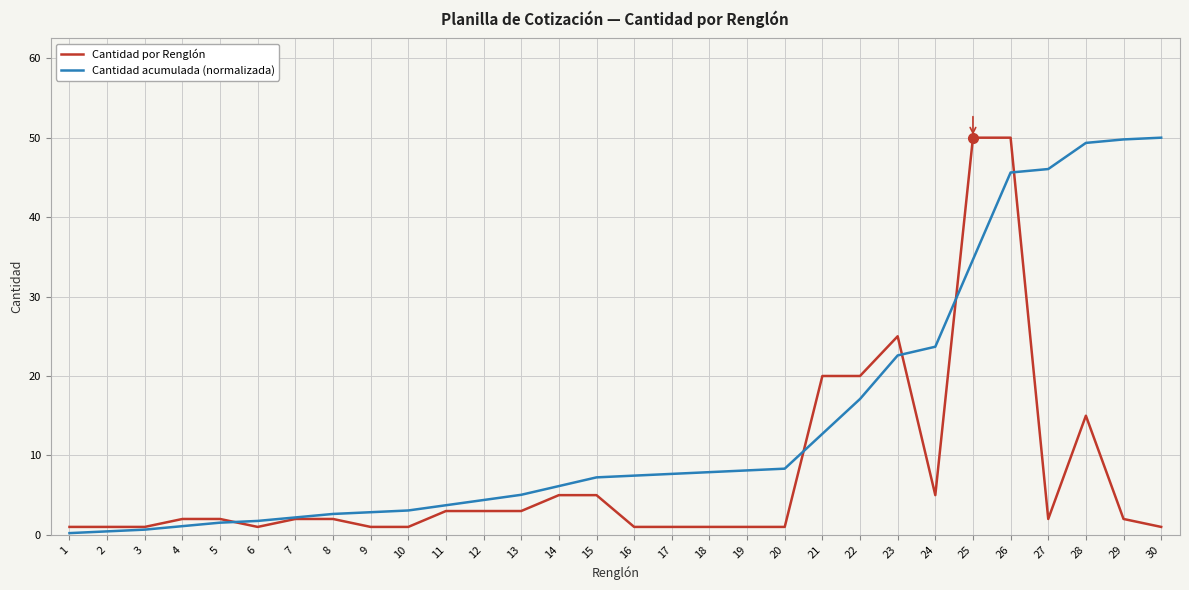

After their last crossing, which series has the higher values: Cantidad acumulada (normalizada) or Cantidad por Renglón?

Cantidad acumulada (normalizada)